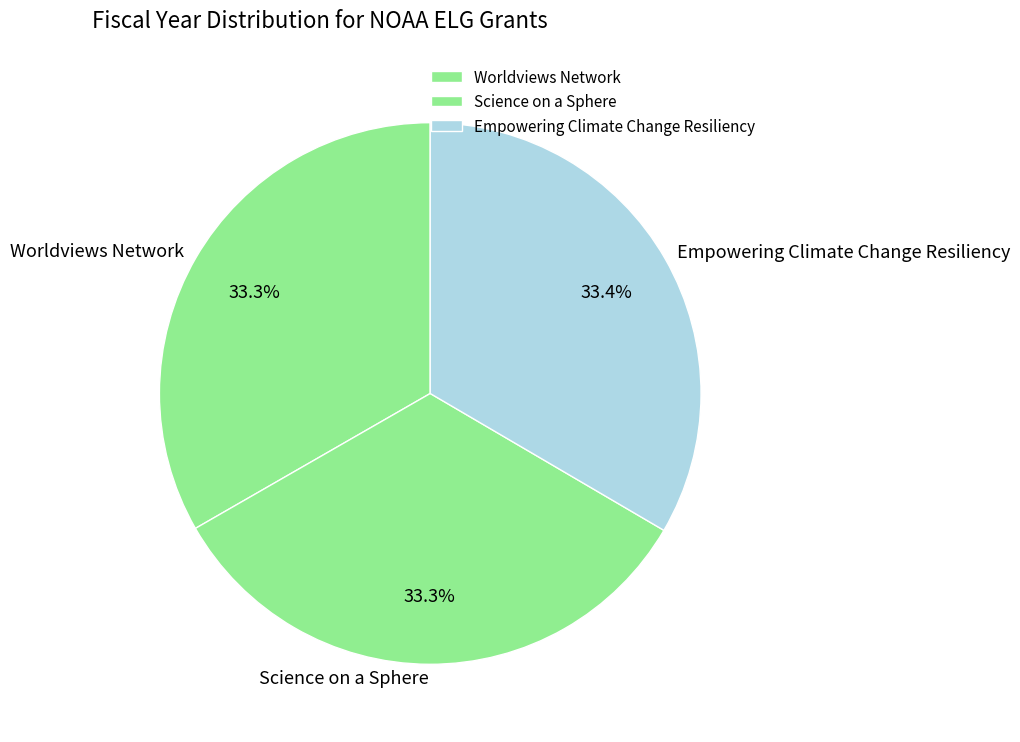

Does Science on a Sphere represent more than half of the total?

No